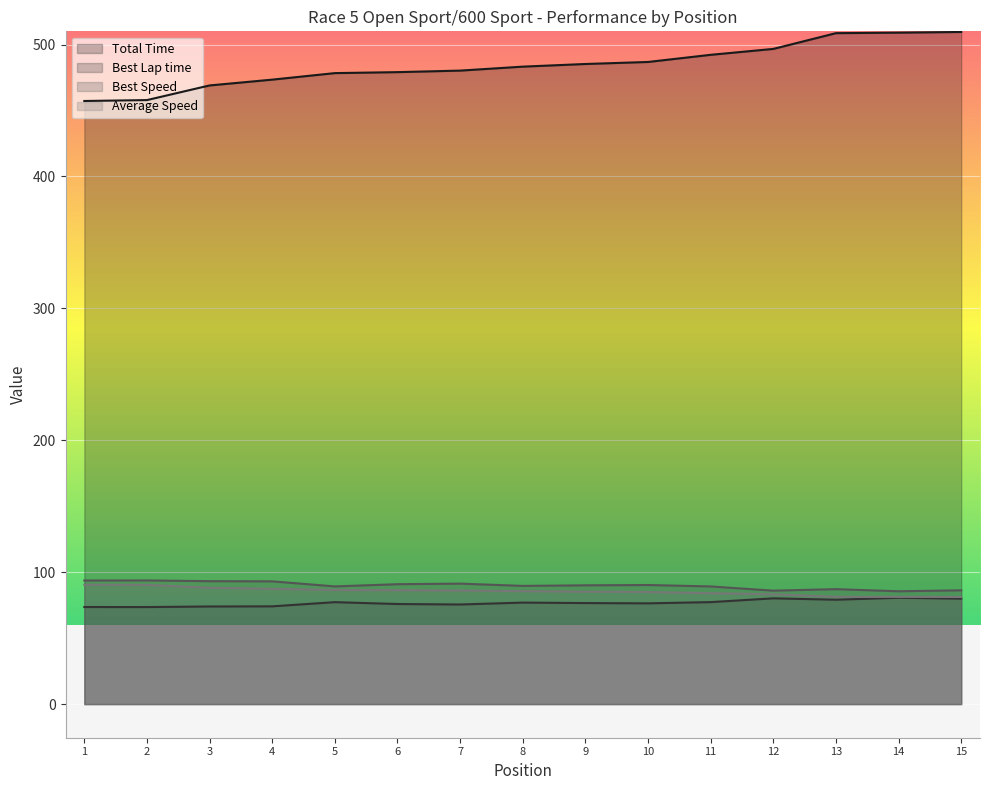

What is the difference between the highest and lowest values at 14?

428.4